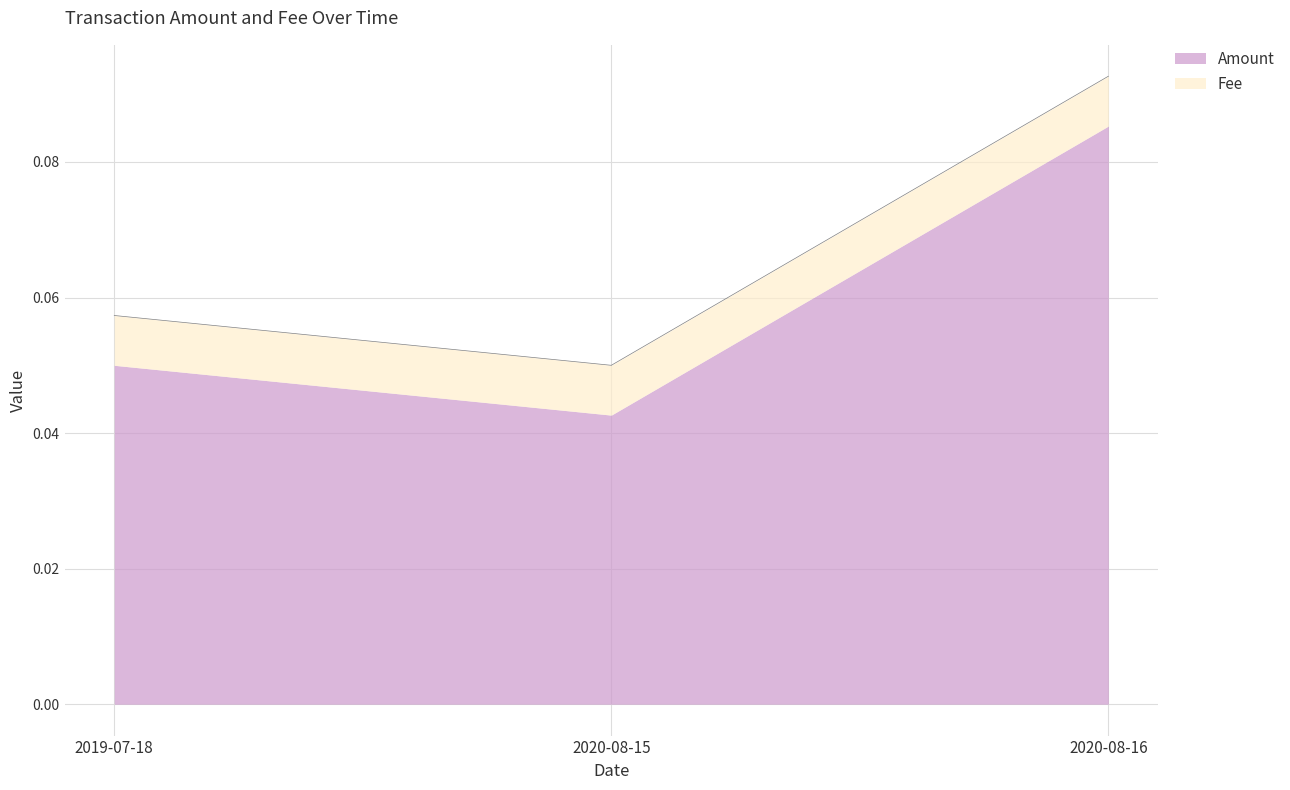

The chart shows a value of 0.1 at 2020-08-15. True or false?

True